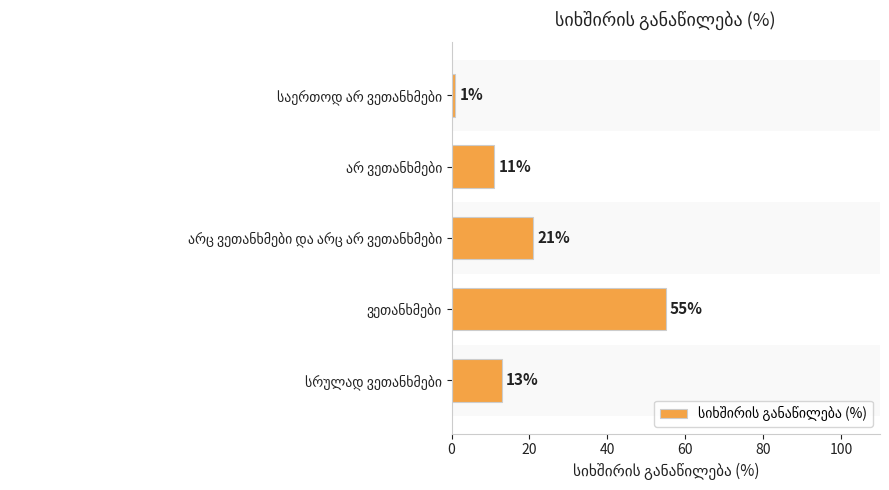

What is the difference between the maximum and minimum values?

54